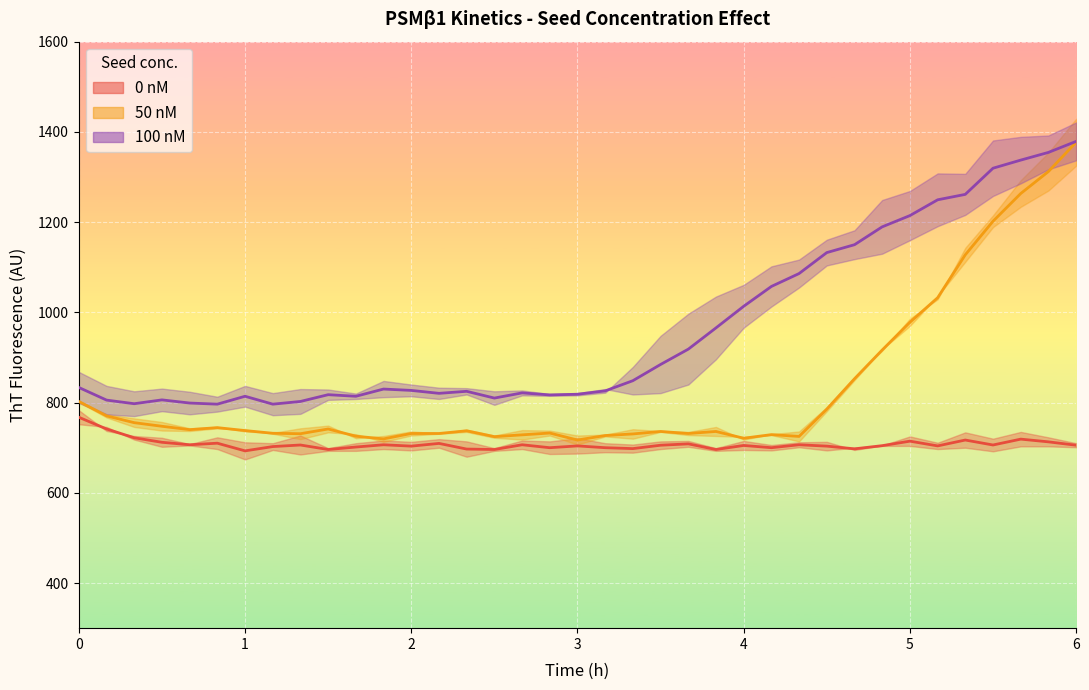

What is the difference between the second highest and minimum values in the 100 nM (rep1) series?

504